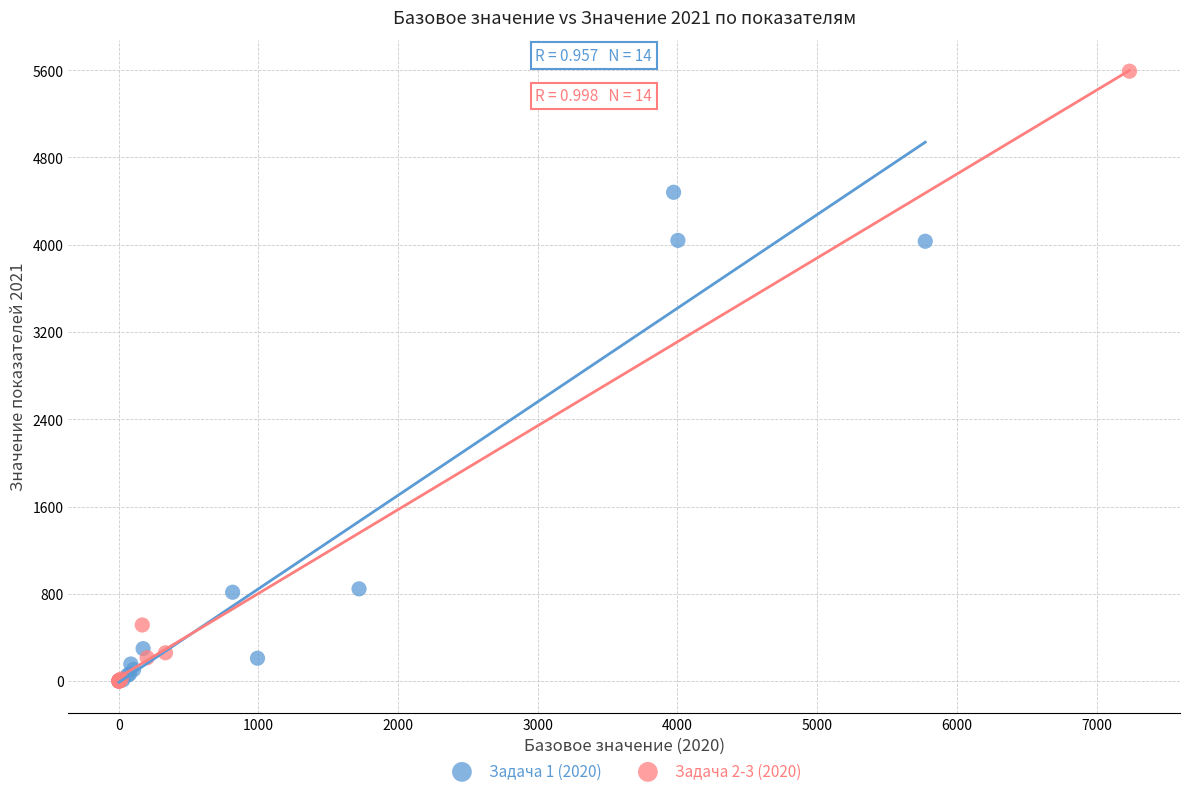

Which series has the largest Y range (max minus min)?

Задача 2-3 (2020)